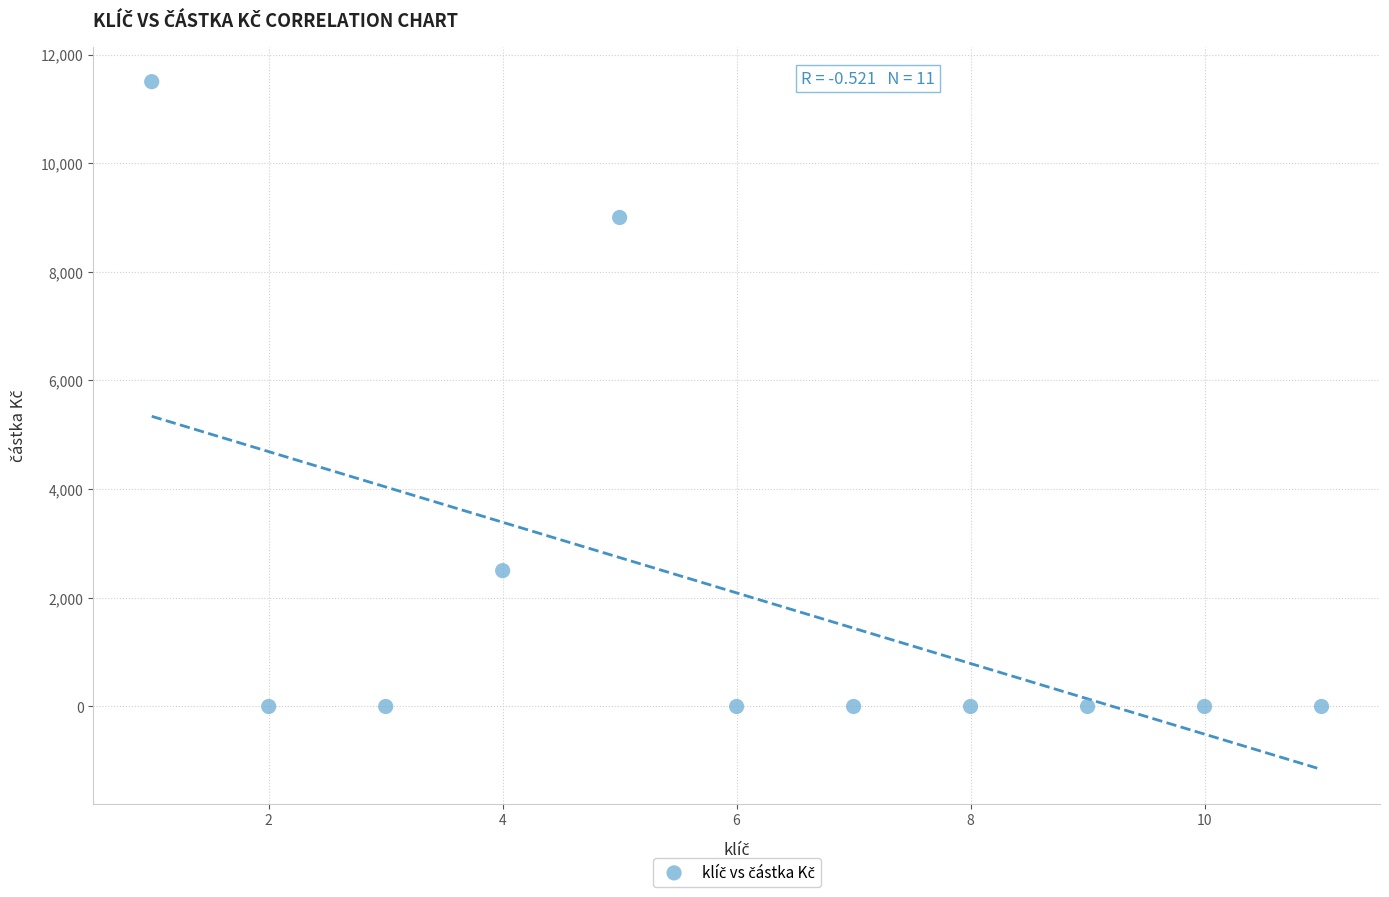

What is the average X value?

6